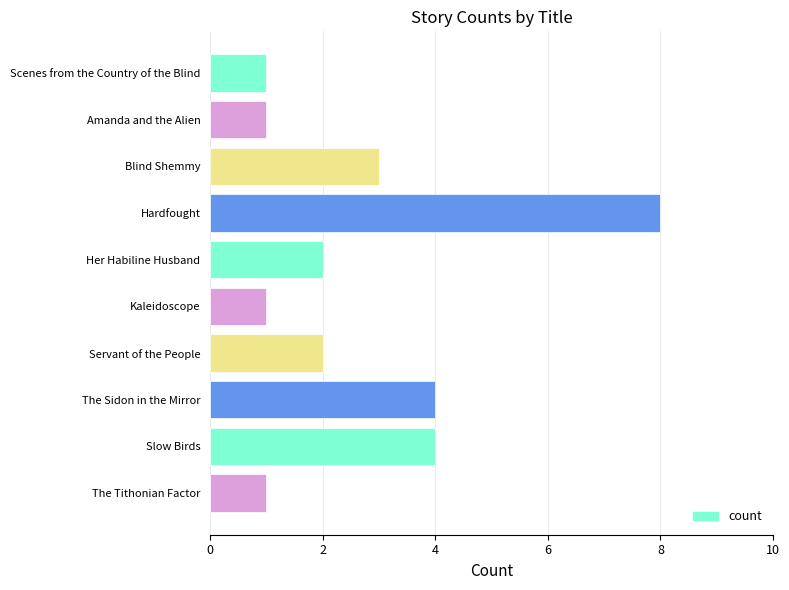

How many bars are there in total?

10